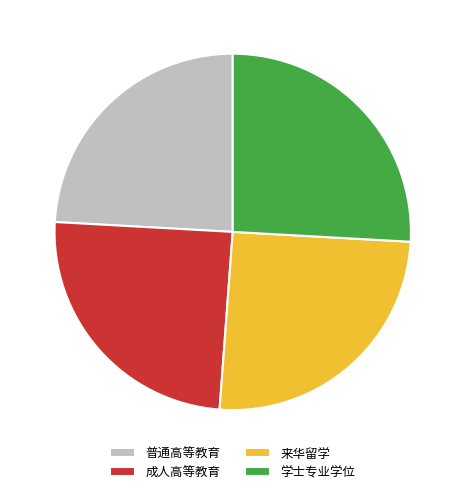

The 成人高等教育 slice represents 25% of the pie. True or false?

True